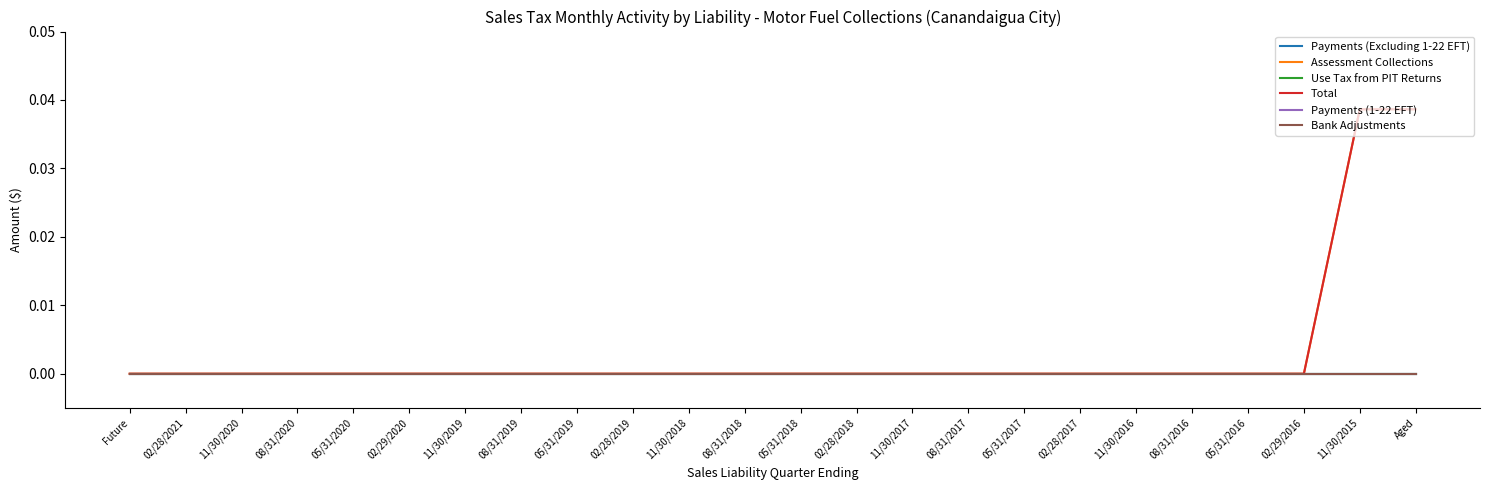

Between 08/31/2019 and 02/28/2018, which series saw the biggest shift?

Payments (Excluding 1-22 EFT)